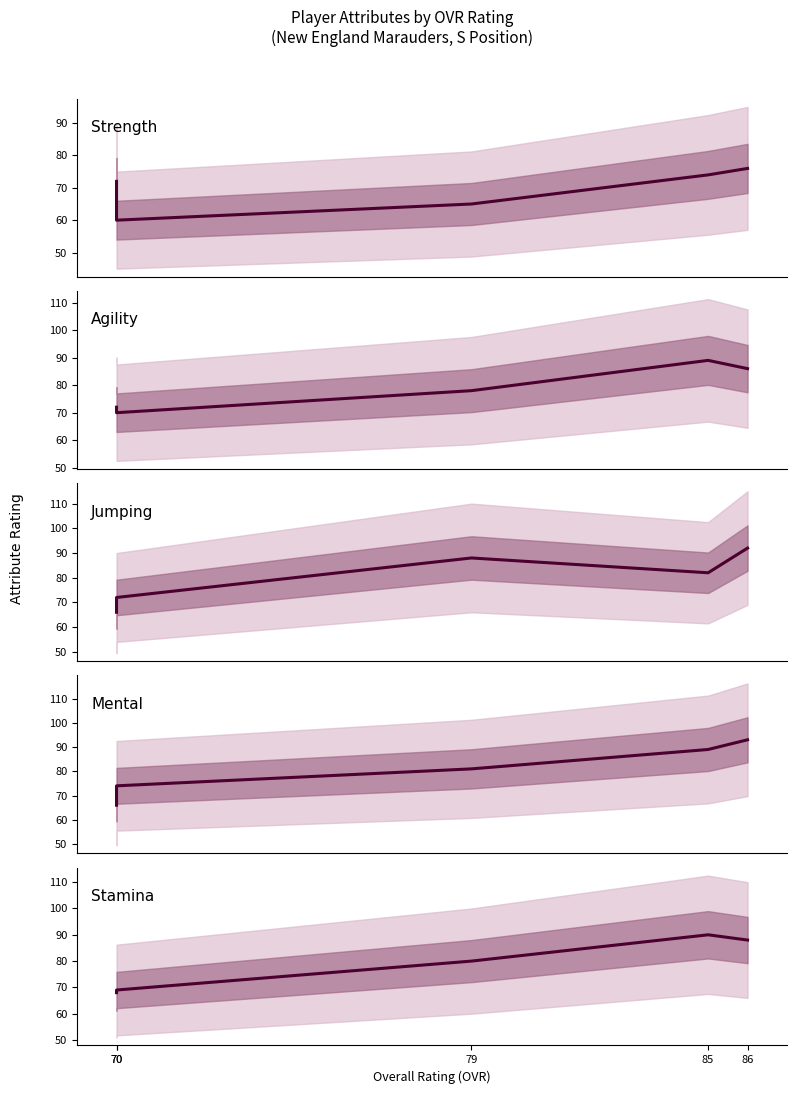

In Agility, how many points are higher than both neighbors (excluding endpoints)?

1